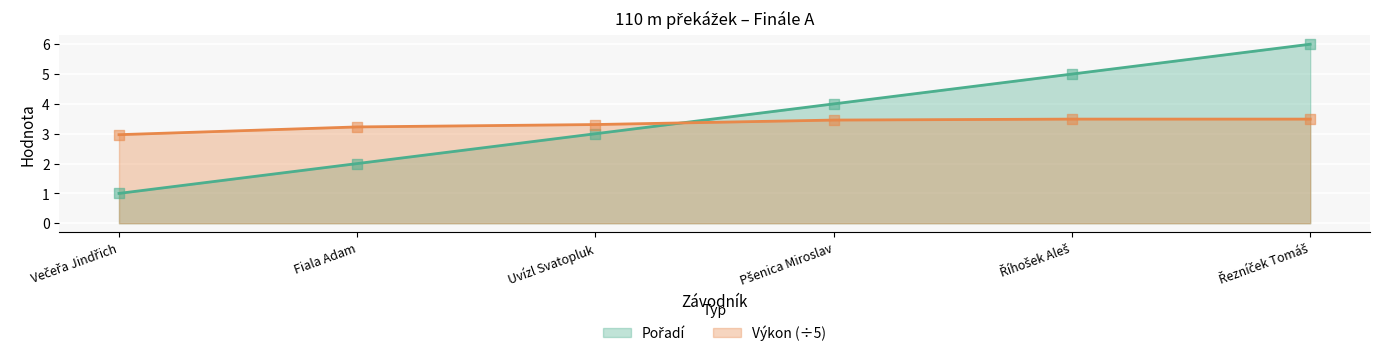

What is the total value across all series at Pšenica Miroslav?

7.5